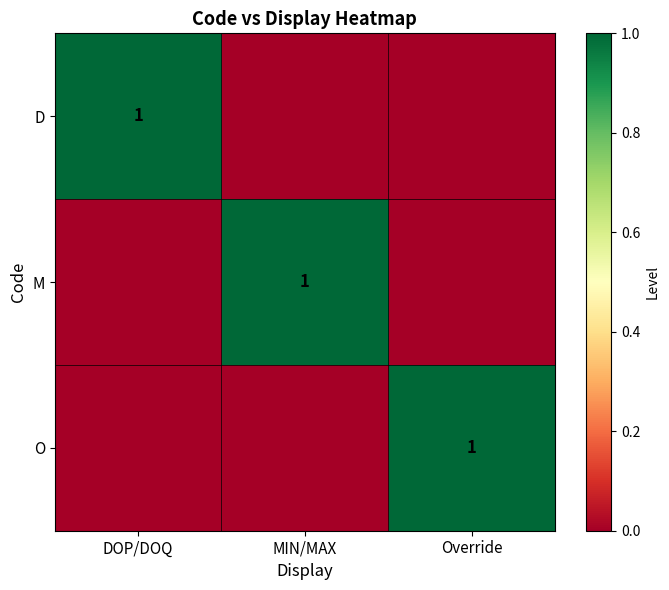

The value of M at MIN/MAX is 1. True or false?

True